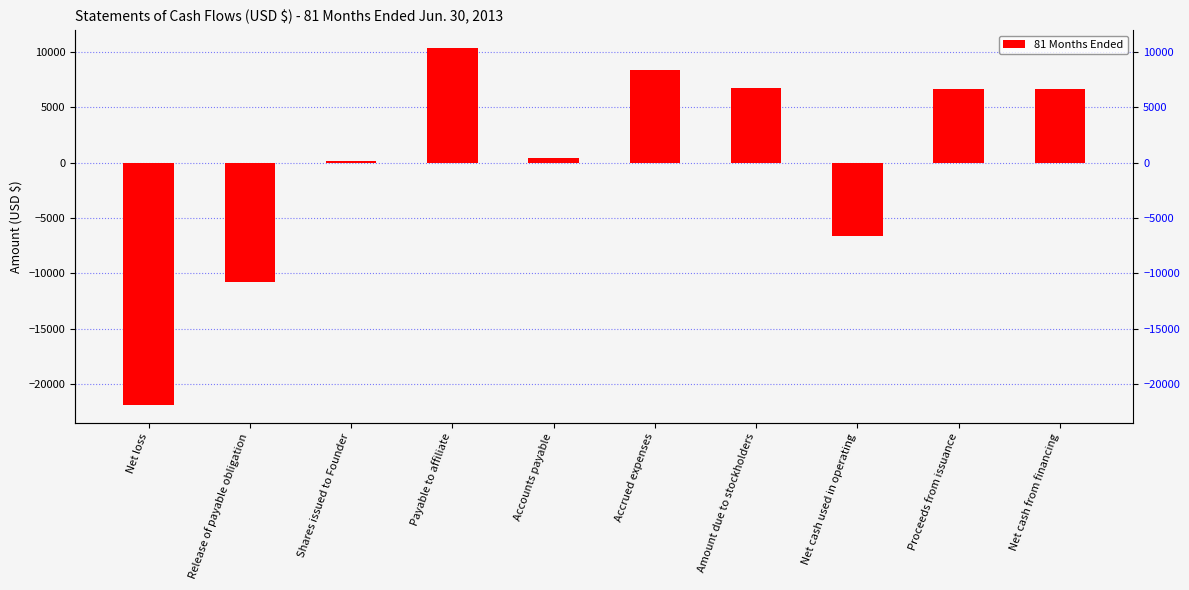

Reading left to right, list all the values displayed in this chart.

Net loss=-21870	Release of payable obligation=-10795	Shares issued to Founder=110	Payable to affiliate=10361	Accounts payable=434	Accrued expenses=8392	Amount due to stockholders=6754	Net cash used in operating=-6614	Proceeds from issuance=6614	Net cash from financing=6614